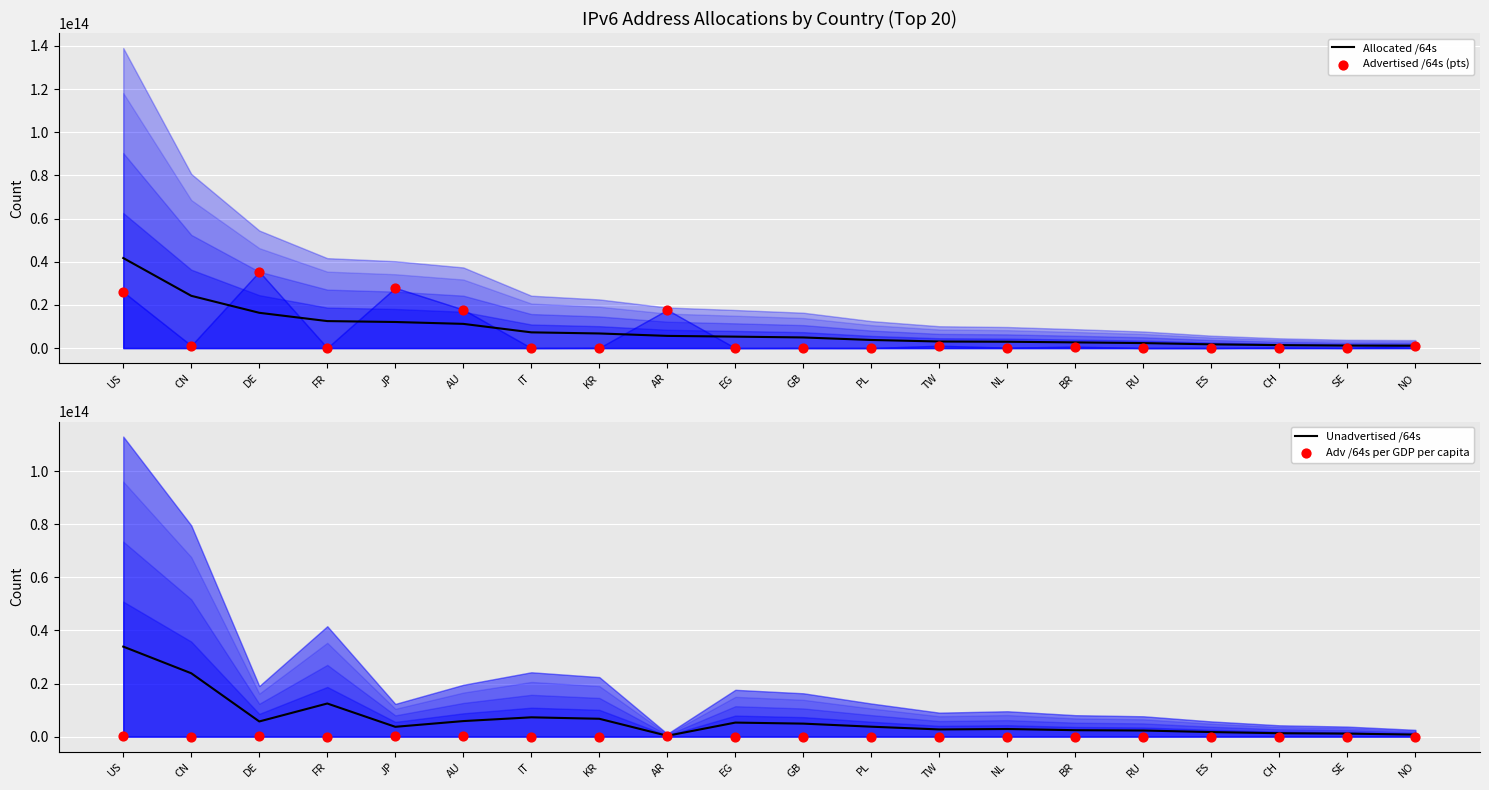

At which category is the sum across all series the highest?

US